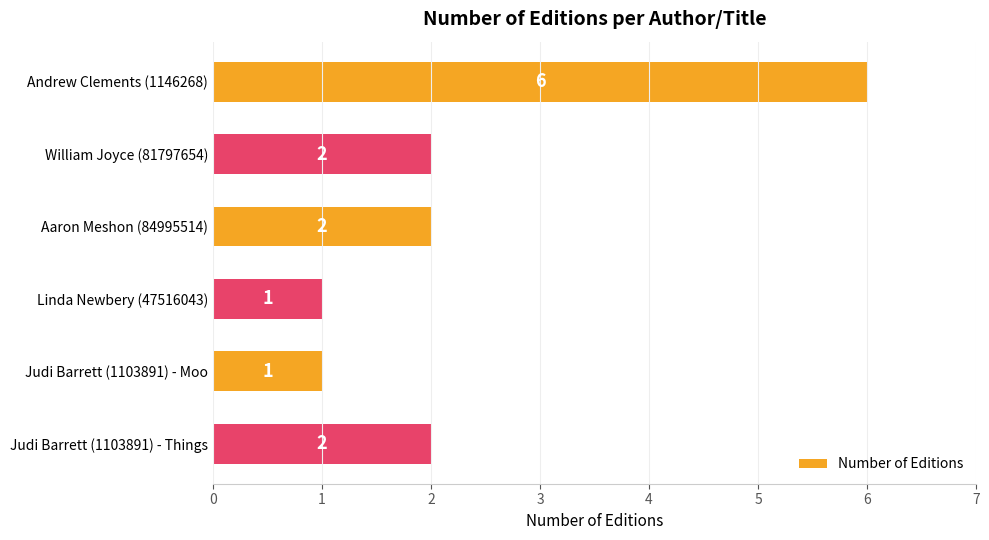

Does the chart contain any negative values?

No